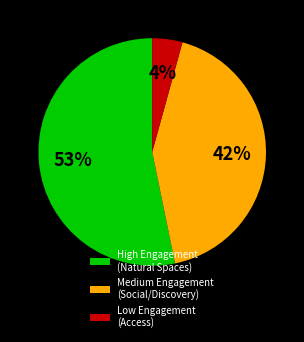

Do Medium Engagement (Social/Discovery) and High Engagement (Natural Spaces) together represent more than half of the pie?

Yes